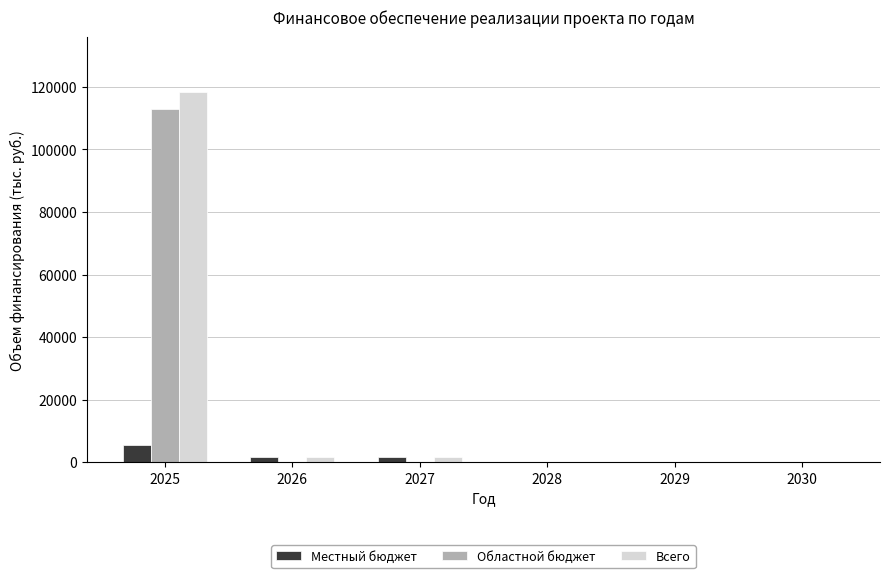

What is the sum of all Местный бюджет values?

8953.7